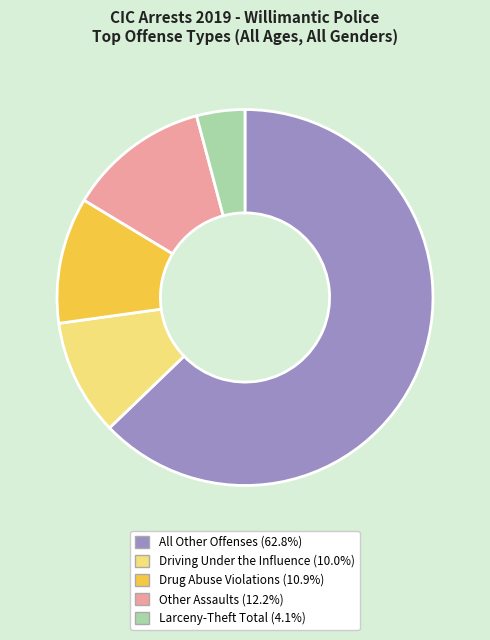

Is it true that Drug Abuse Violations is 1% of the pie?

False